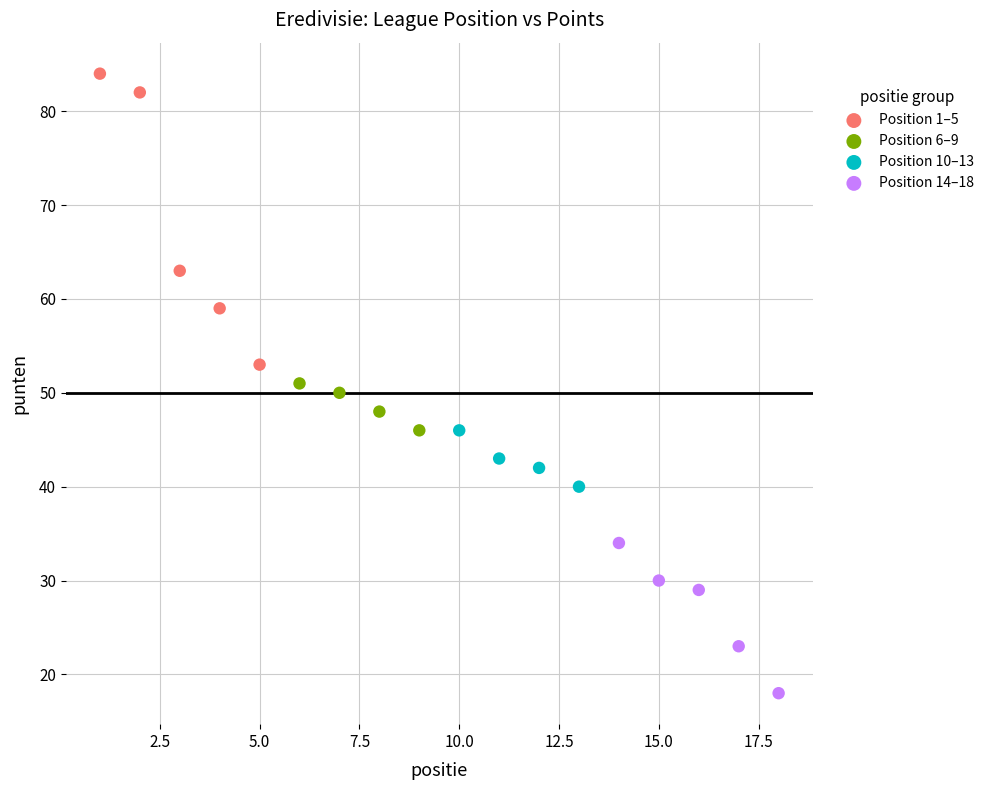

What are all the series names shown in the legend?

Position 1–5, Position 6–9, Position 10–13, Position 14–18